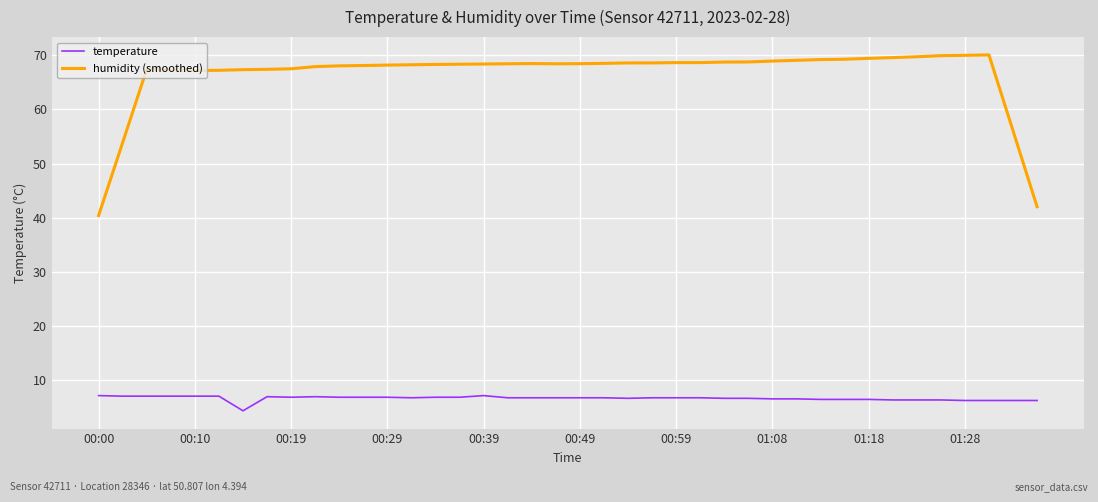

What is the sum of all temperature values?

268.1